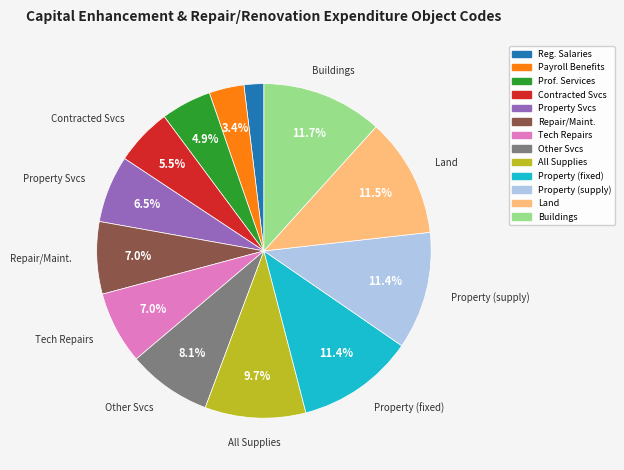

How many slices are in this pie chart?

13